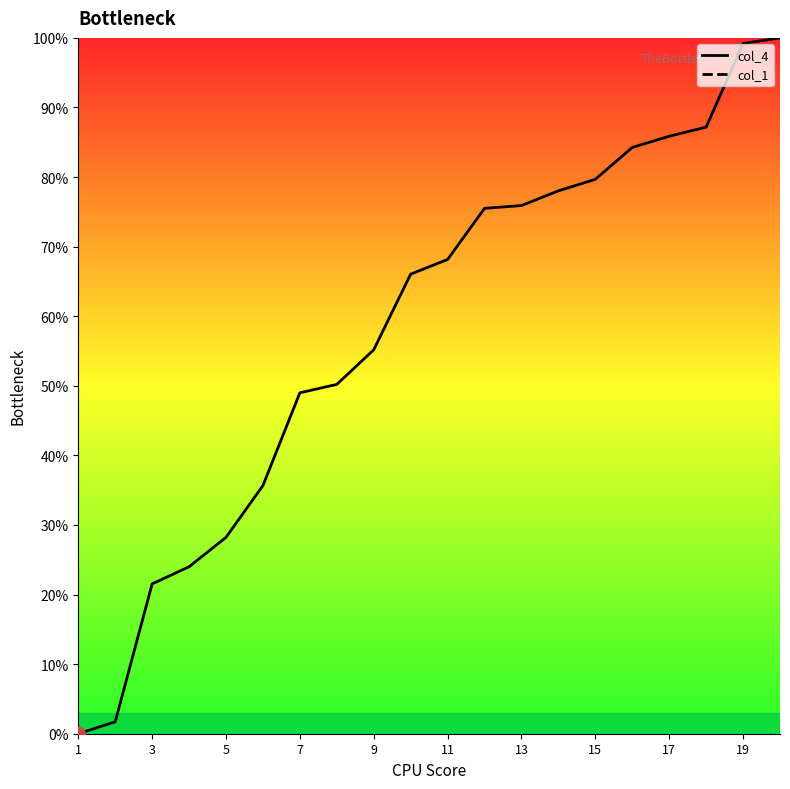

Which series has the widest spread of values?

col_4